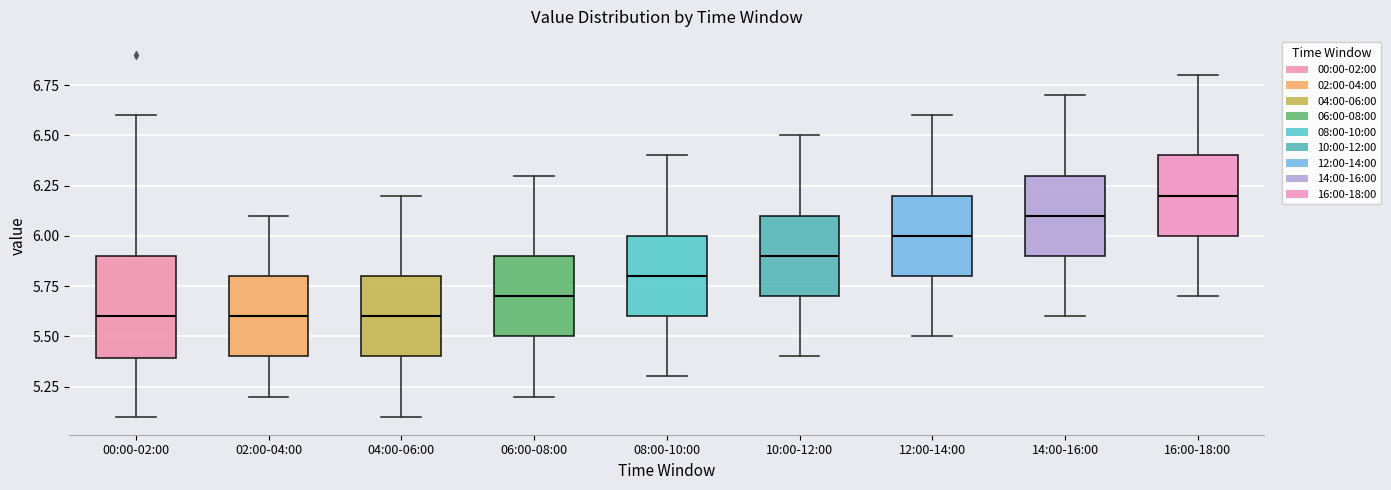

Reading left to right, read every box against the y-axis: the position of its median line, the range the box covers, and the ends of its whiskers. The values are not printed on the chart, so give them approximately, as read against the axis.

00:00-02:00: median 5.6, box 5.4 to 5.9, whiskers 5.1 to 6.6
02:00-04:00: median 5.6, box 5.4 to 5.8, whiskers 5.2 to 6.1
04:00-06:00: median 5.6, box 5.4 to 5.8, whiskers 5.1 to 6.2
06:00-08:00: median 5.7, box 5.5 to 5.9, whiskers 5.2 to 6.3
08:00-10:00: median 5.8, box 5.6 to 6.0, whiskers 5.3 to 6.4
10:00-12:00: median 5.9, box 5.7 to 6.1, whiskers 5.4 to 6.5
12:00-14:00: median 6.0, box 5.8 to 6.2, whiskers 5.5 to 6.6
14:00-16:00: median 6.1, box 5.9 to 6.3, whiskers 5.6 to 6.7
16:00-18:00: median 6.2, box 6.0 to 6.4, whiskers 5.7 to 6.8